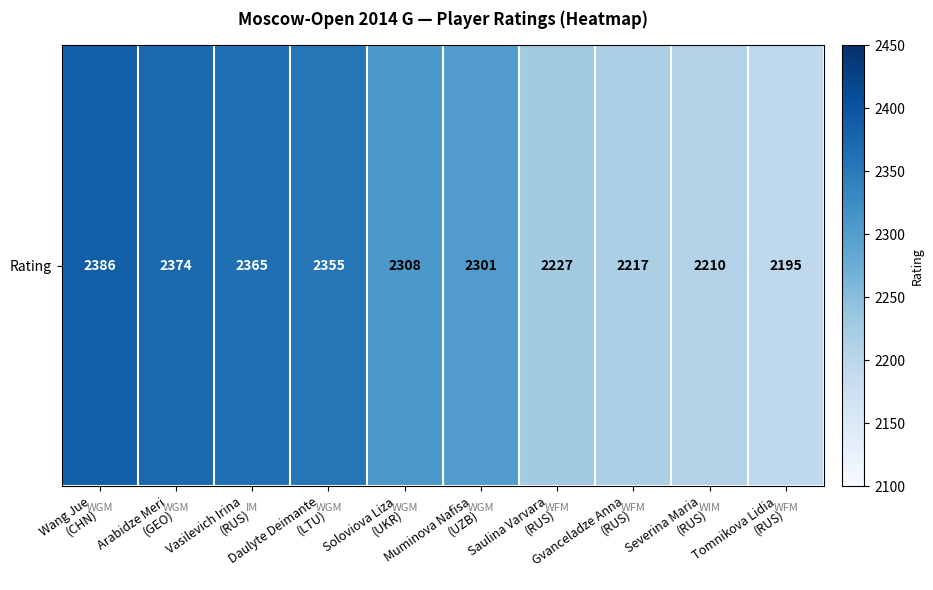

How many values are below 2308?

5